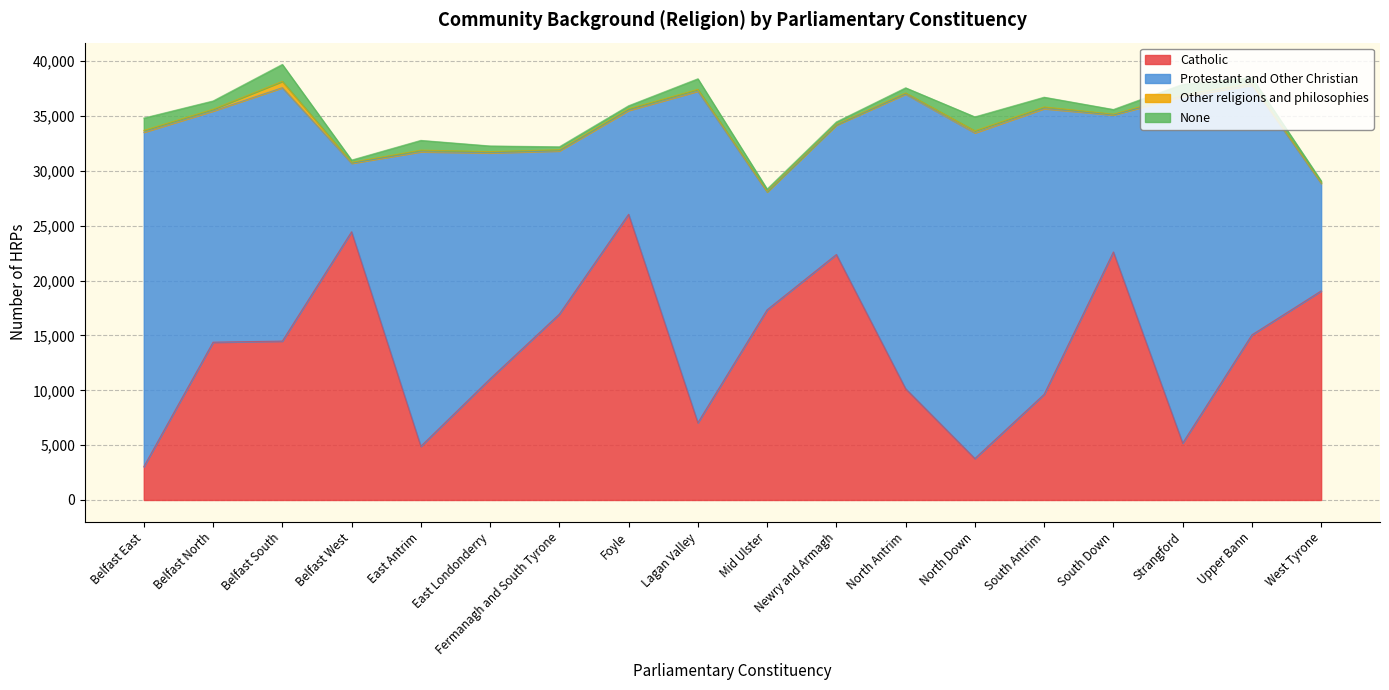

Is the value of Catholic at Belfast South greater than the value of Other religions and philosophies at Strangford?

Yes